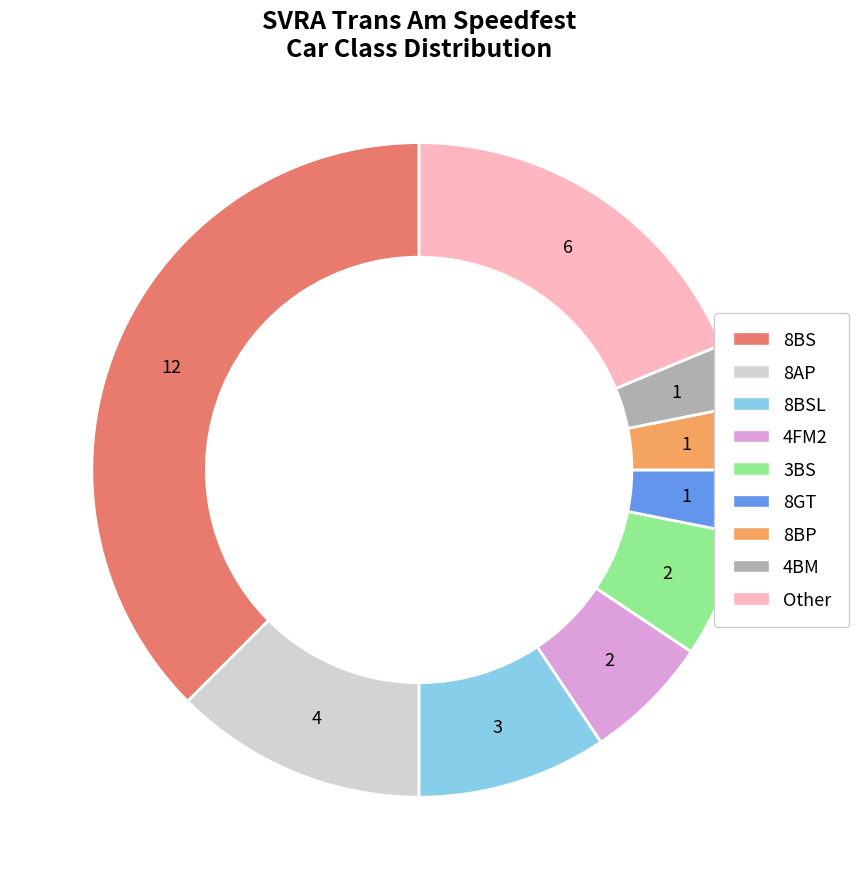

Is there a majority slice in this chart?

No